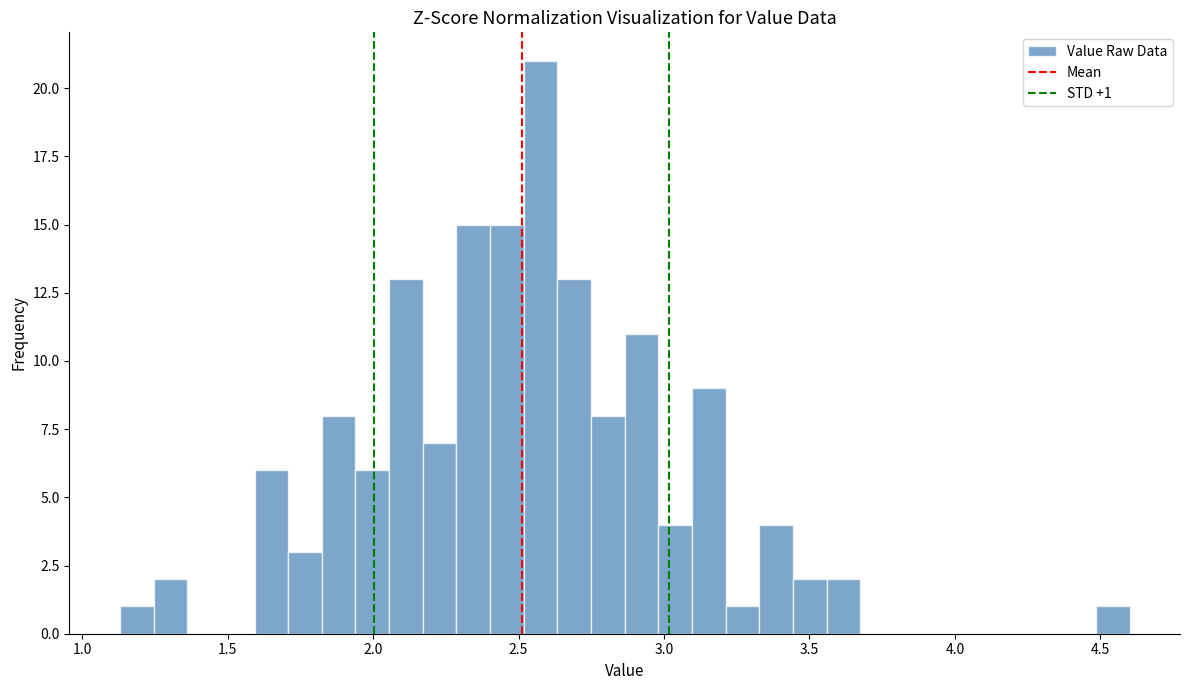

Read against the x-axis, roughly where is the centre of the tallest bar?

2.60